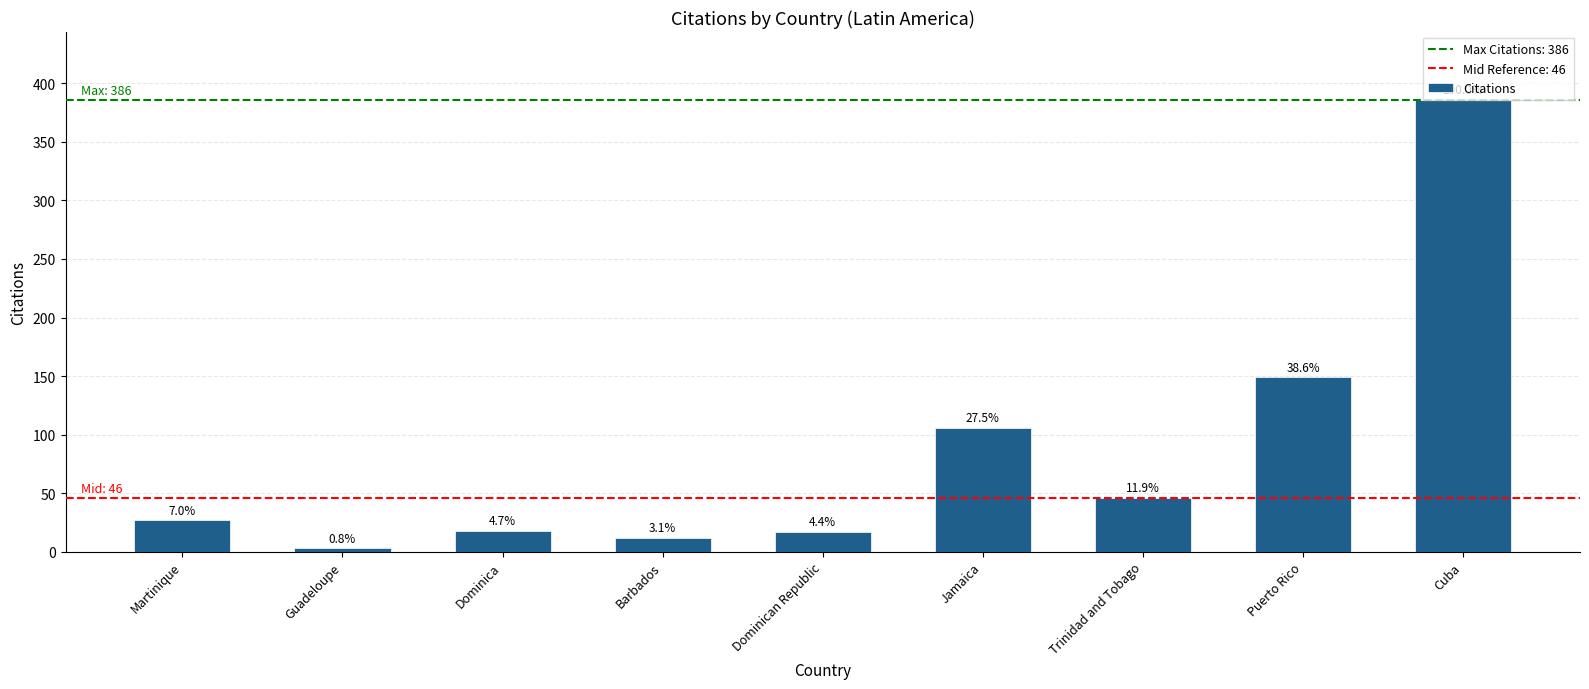

Does the chart contain any negative values?

No